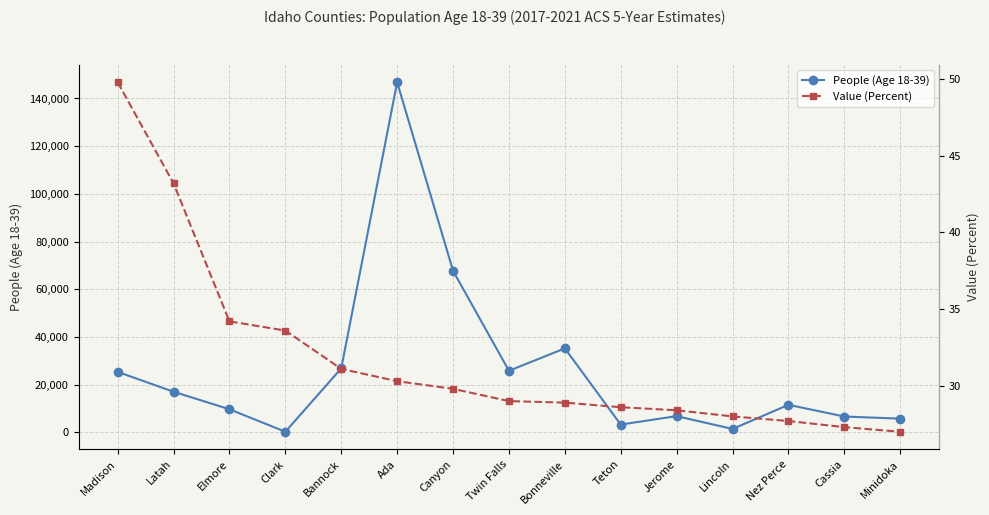

What is the spread (max minus min) of values at Latah?

17016.8